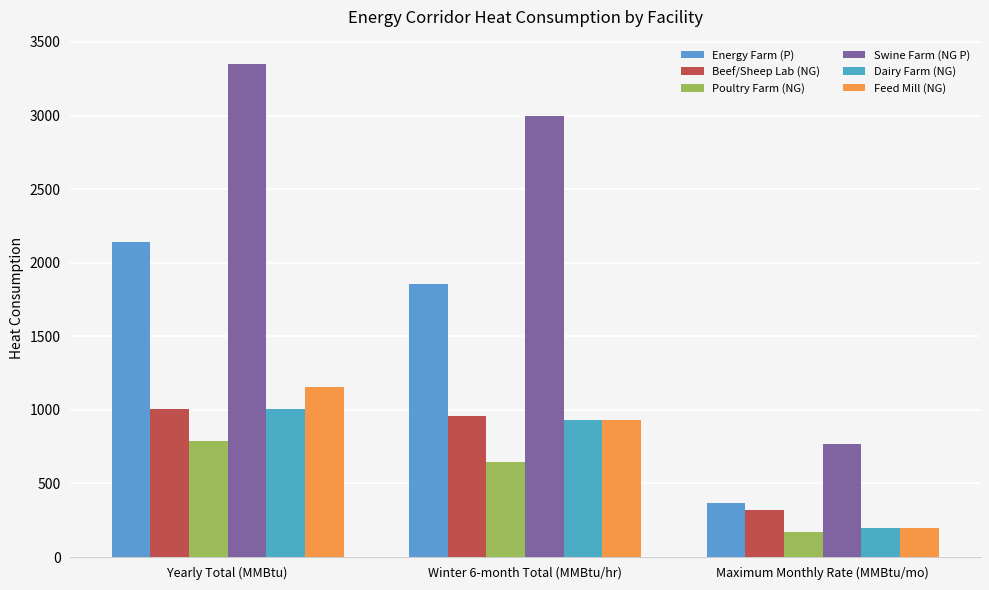

Reading right to left, transcribe all the data shown in this chart.

Energy Farm (P): 365	1852	2140
Beef/Sheep Lab (NG): 322	959	1006
Poultry Farm (NG): 173	648	791
Swine Farm (NG P): 770	2995	3348
Dairy Farm (NG): 197	929	1009
Feed Mill (NG): 197	929	1158